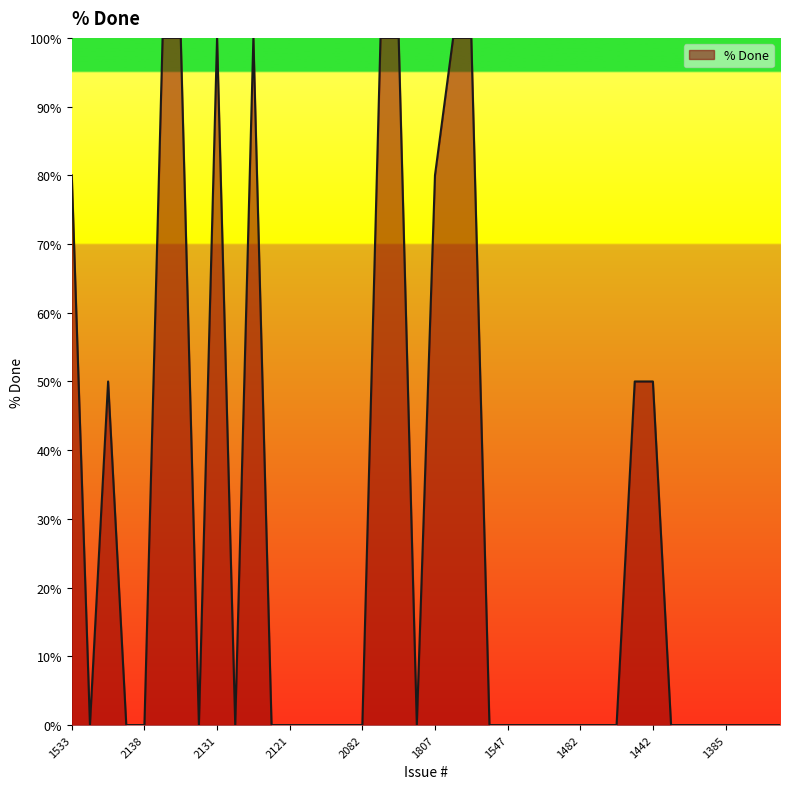

What is the maximum value shown in the chart?

100